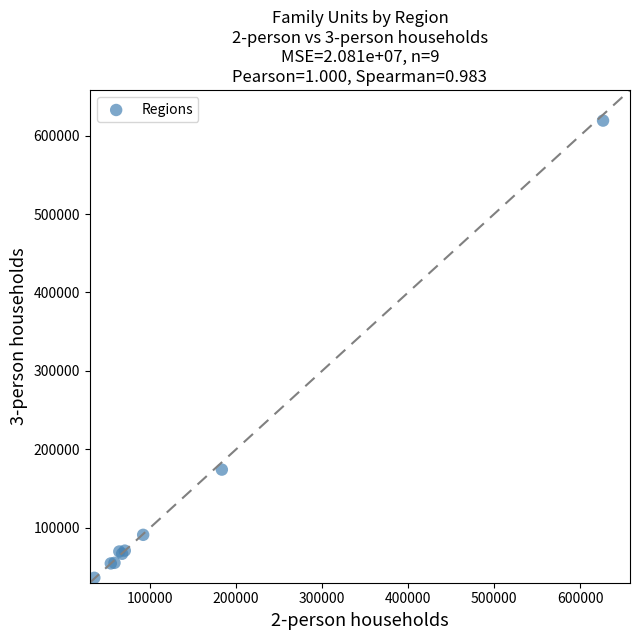

What Y value in the scatter plot is closest to 327702?

174198